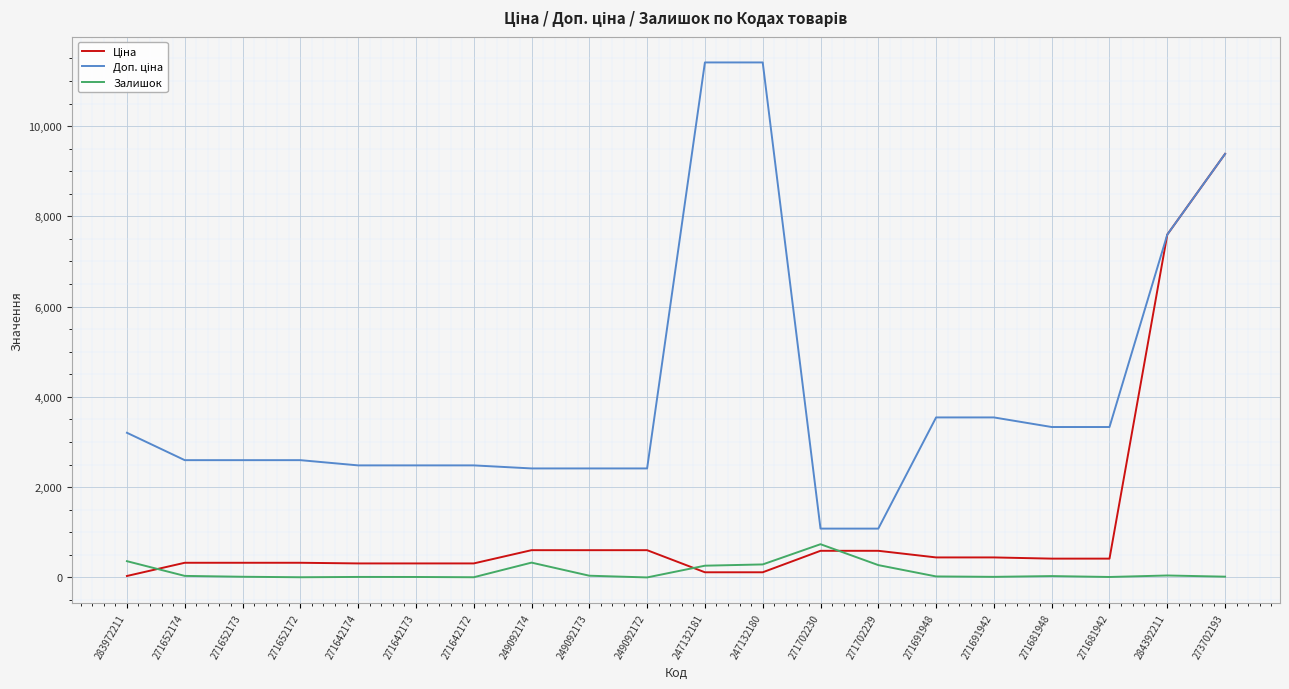

What is the total value across all series at 249092174?

3346.6